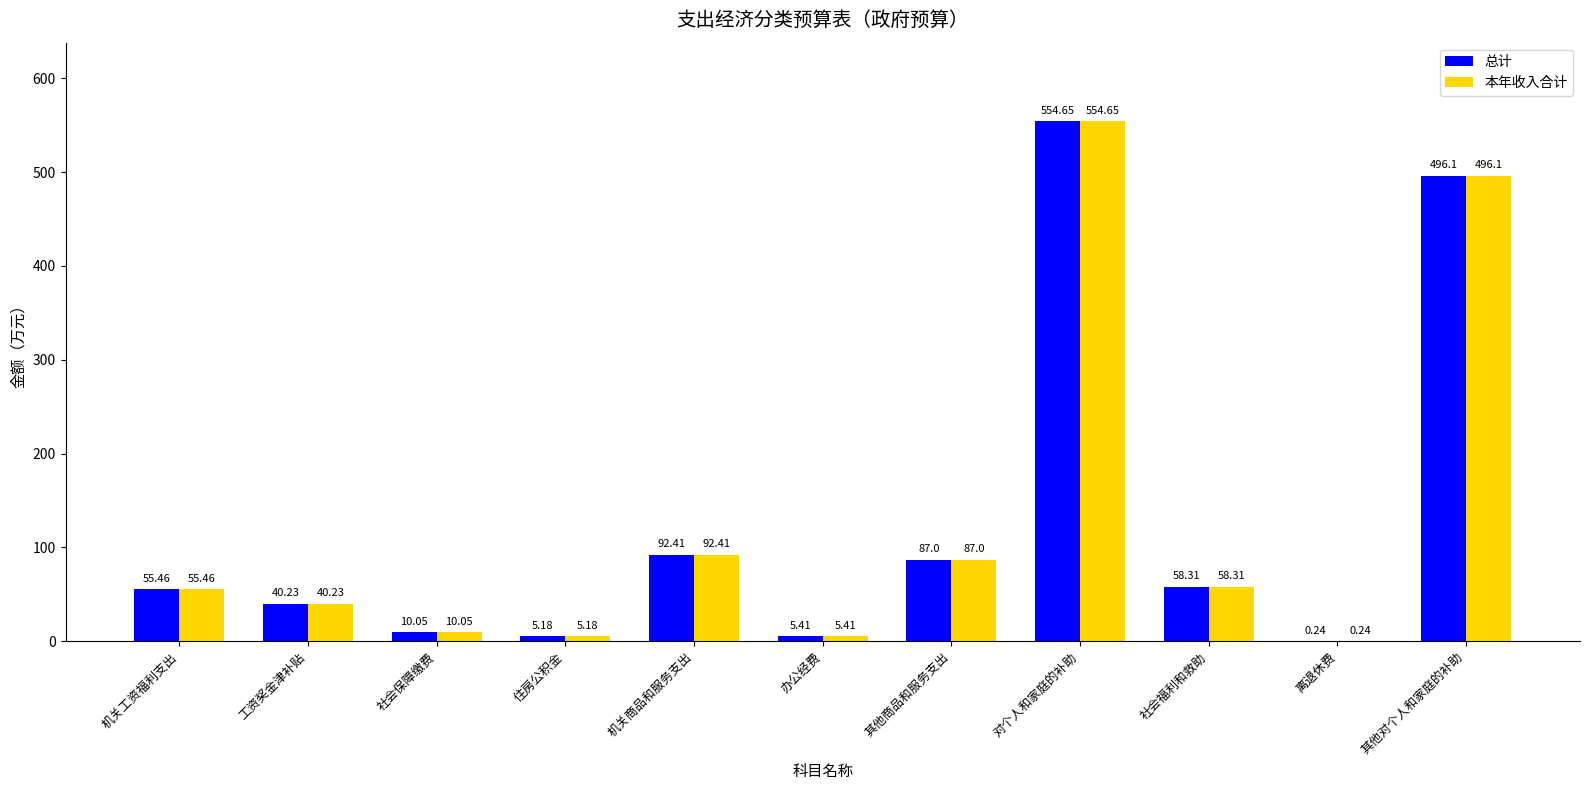

Where is 本年收入合计 nearest to the value 277?

机关商品和服务支出